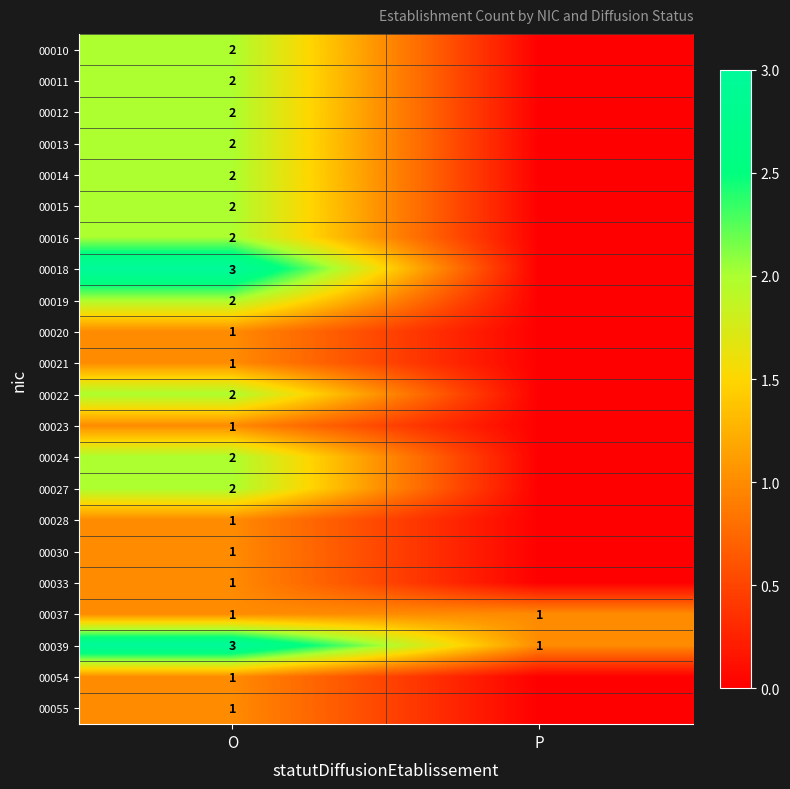

What is the highest value of the 00039 series?

3